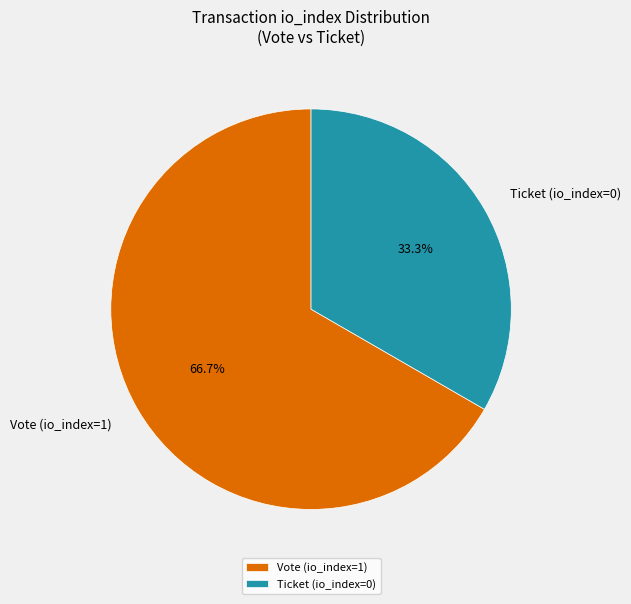

Approximately how many times larger is the value at Ticket (io_index=0) compared to Vote (io_index=1)?

0.5